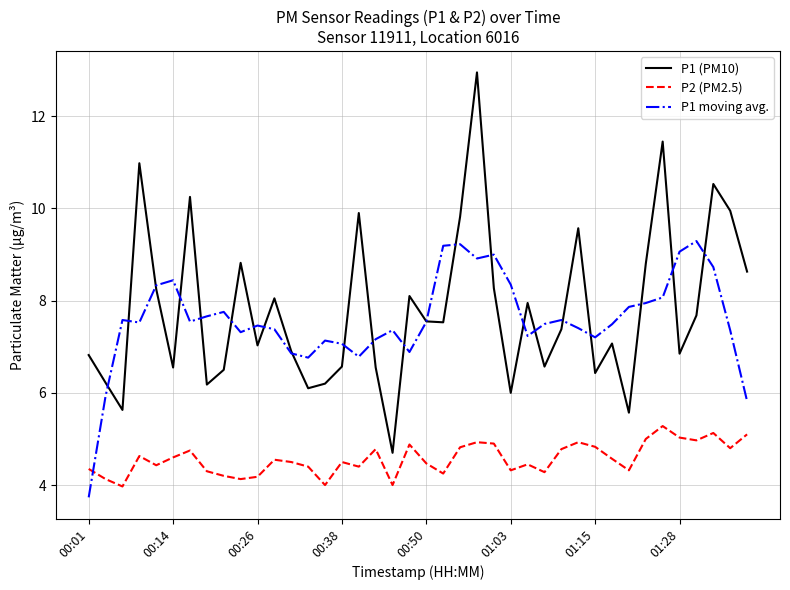

What is the highest value of the P1 moving avg. series?

9.3